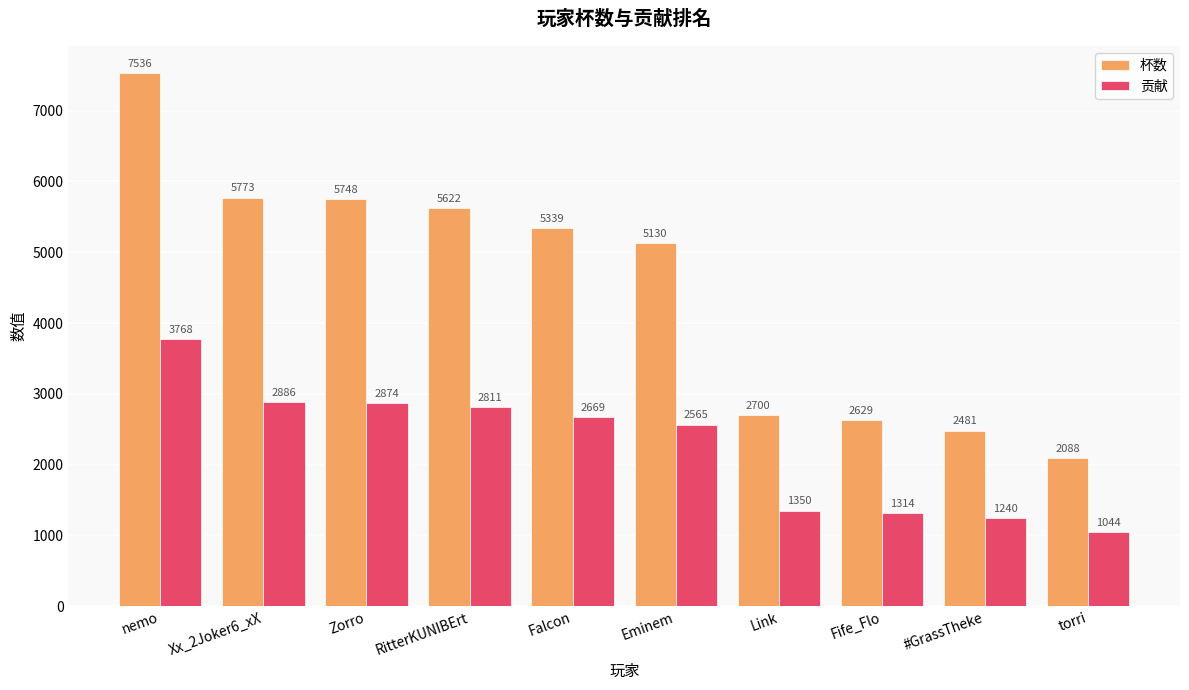

What is the smallest value displayed?

1044